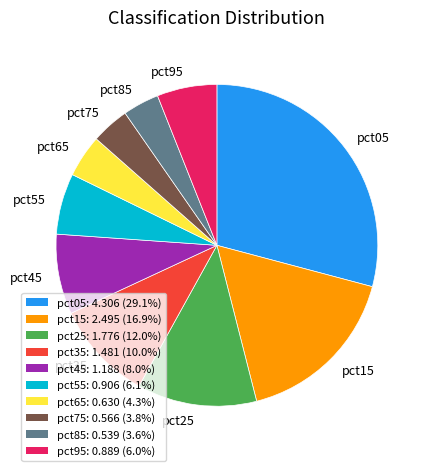

True or false: pct25 accounts for 7% of the total.

False